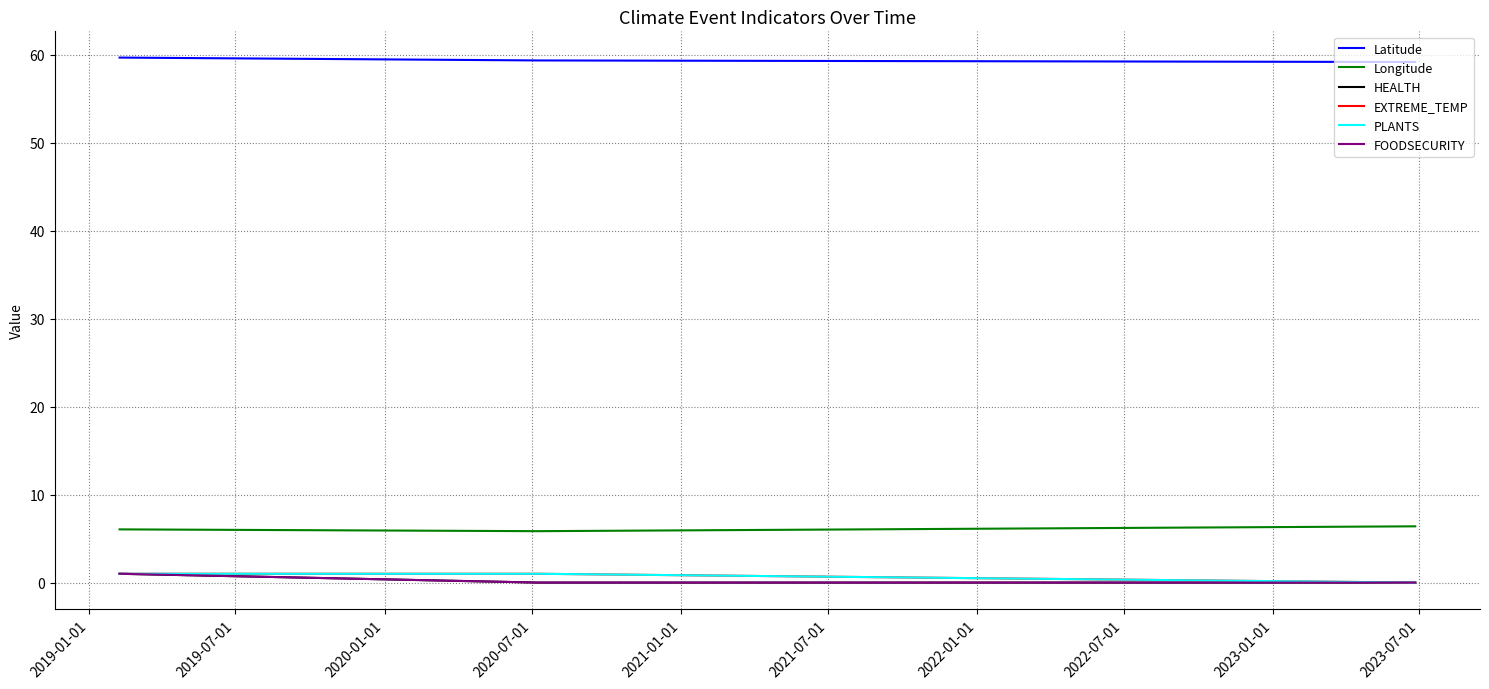

What is the highest value of the Latitude series?

59.7